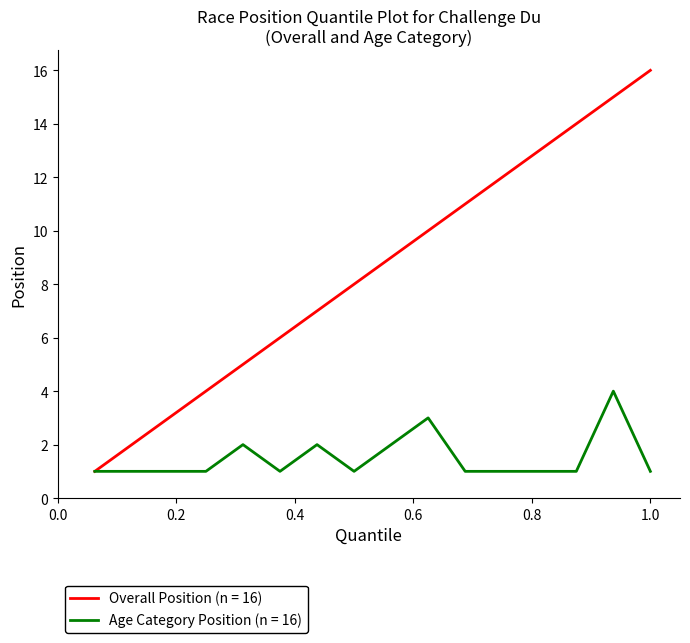

List the series in order of their peak value, highest first.

Overall Position (n = 16), Age Category Position (n = 16)